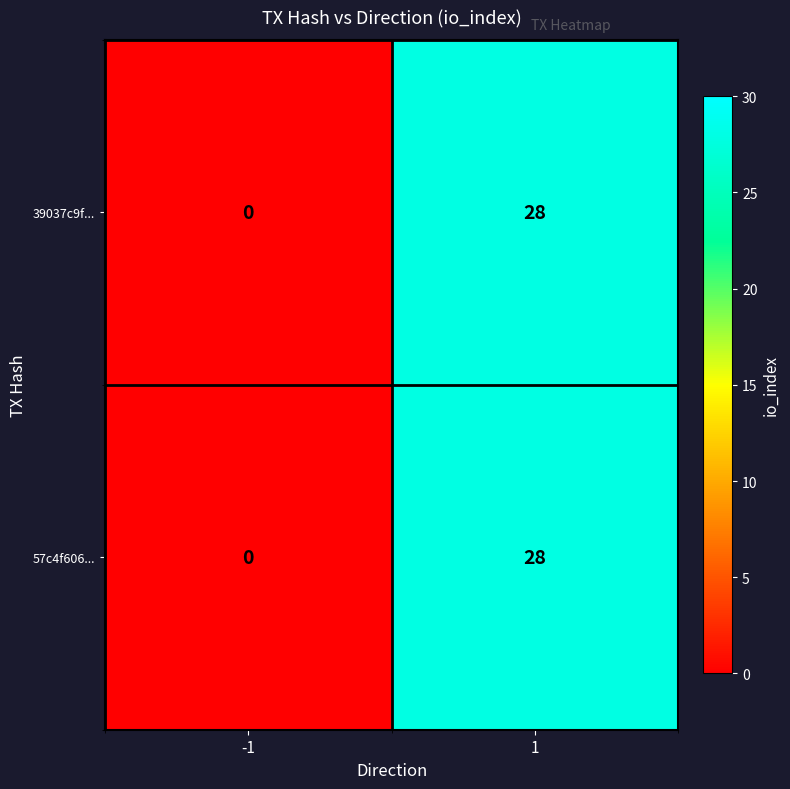

Is it true that 57c4f606... equals 17 at 1?

False